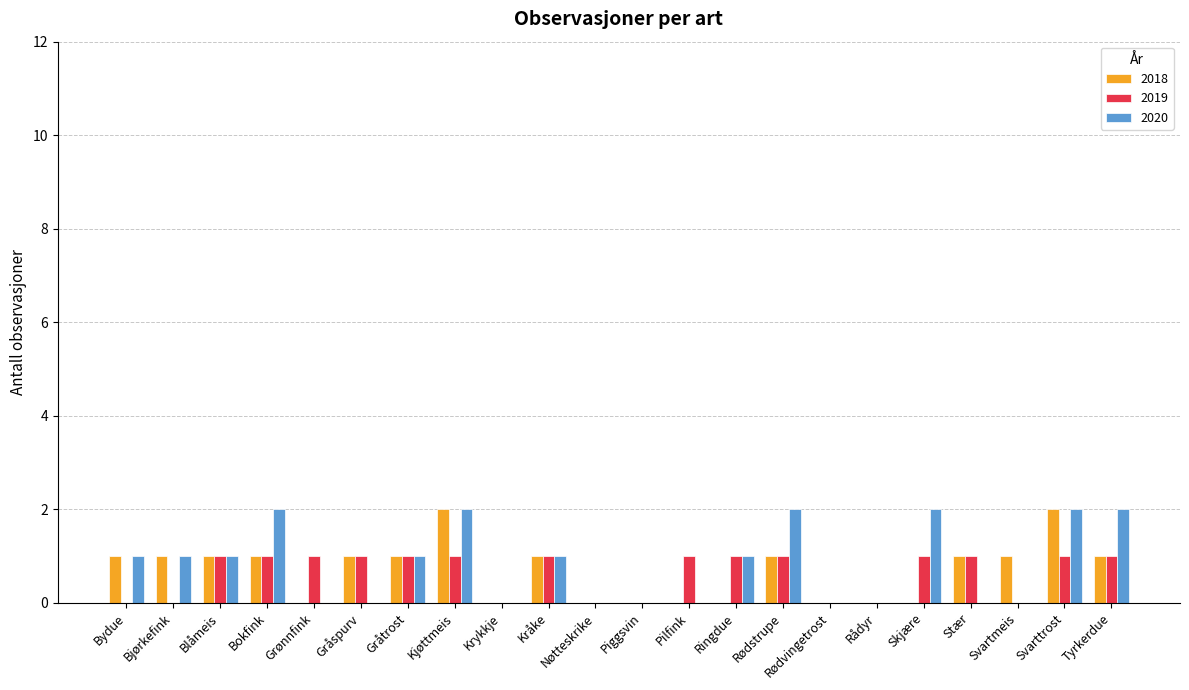

The 2018 series shows 2 at Blåmeis. True or false?

False